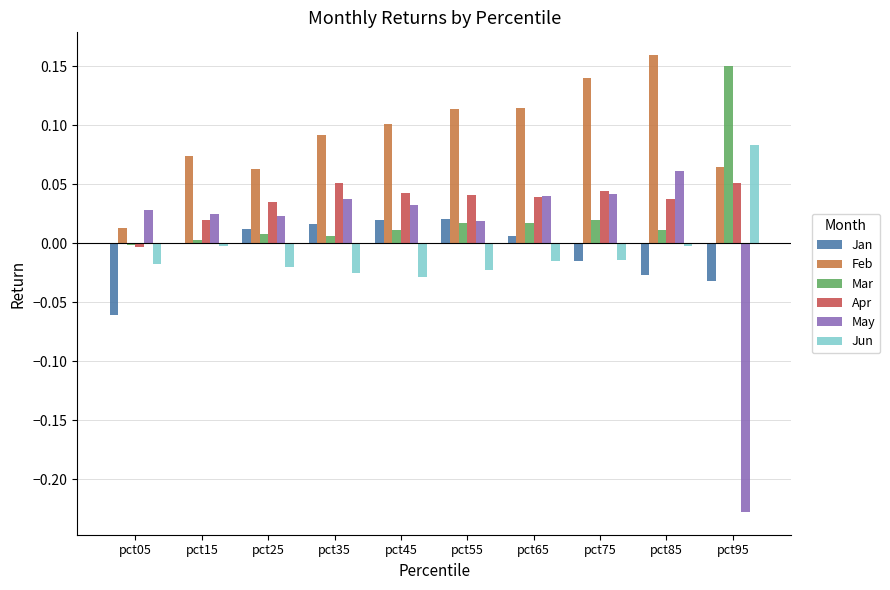

The May series shows 0.0 at pct45. True or false?

True